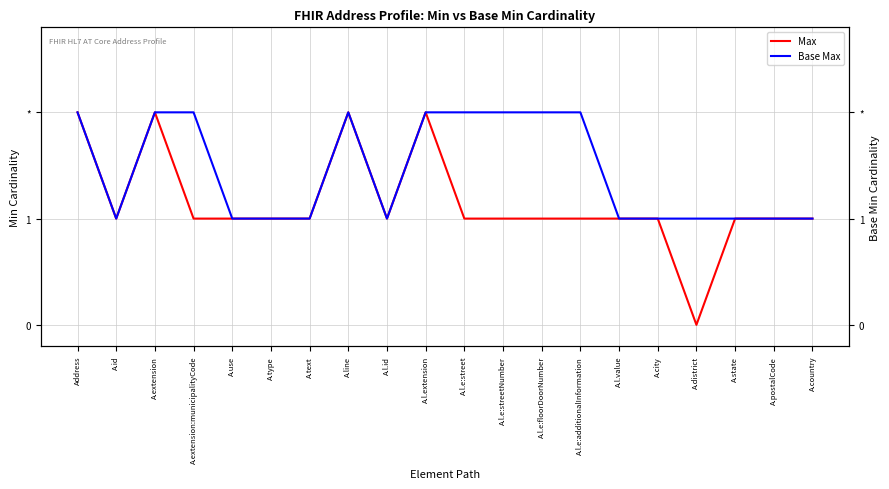

What is the label of the 13th point from the right?

A.line